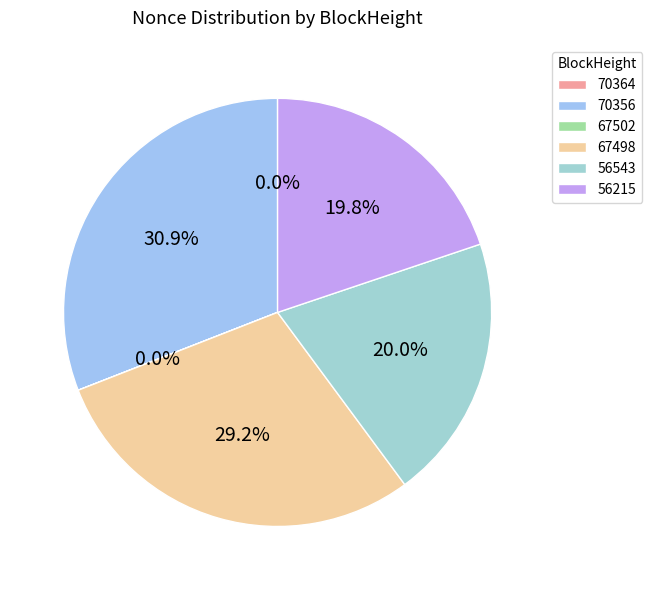

How much of the chart is everything except 67502?

100.0%